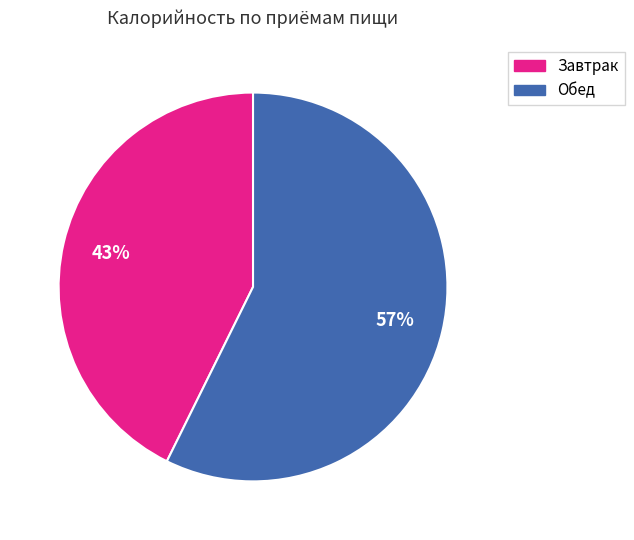

Does any single category account for the majority?

Yes